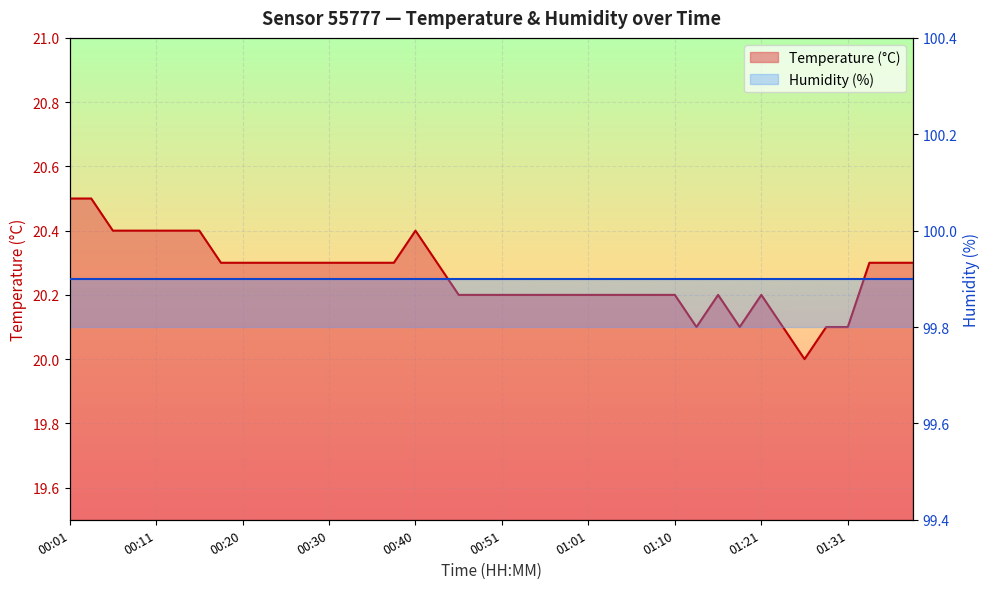

Reading right to left, what are all the values shown in this chart?

20.3	20.3	20.3	20.1	20.1	20.0	20.1	20.2	20.1	20.2	20.1	20.2	20.2	20.2	20.2	20.2	20.2	20.2	20.2	20.2	20.2	20.2	20.3	20.4	20.3	20.3	20.3	20.3	20.3	20.3	20.3	20.3	20.3	20.4	20.4	20.4	20.4	20.4	20.5	20.5